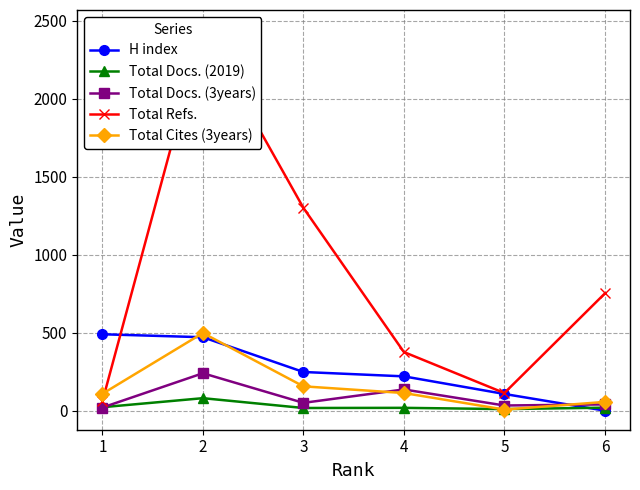

At 2, list the series in order from largest to smallest.

Total Refs., Total Cites (3years), H index, Total Docs. (3years), Total Docs. (2019)